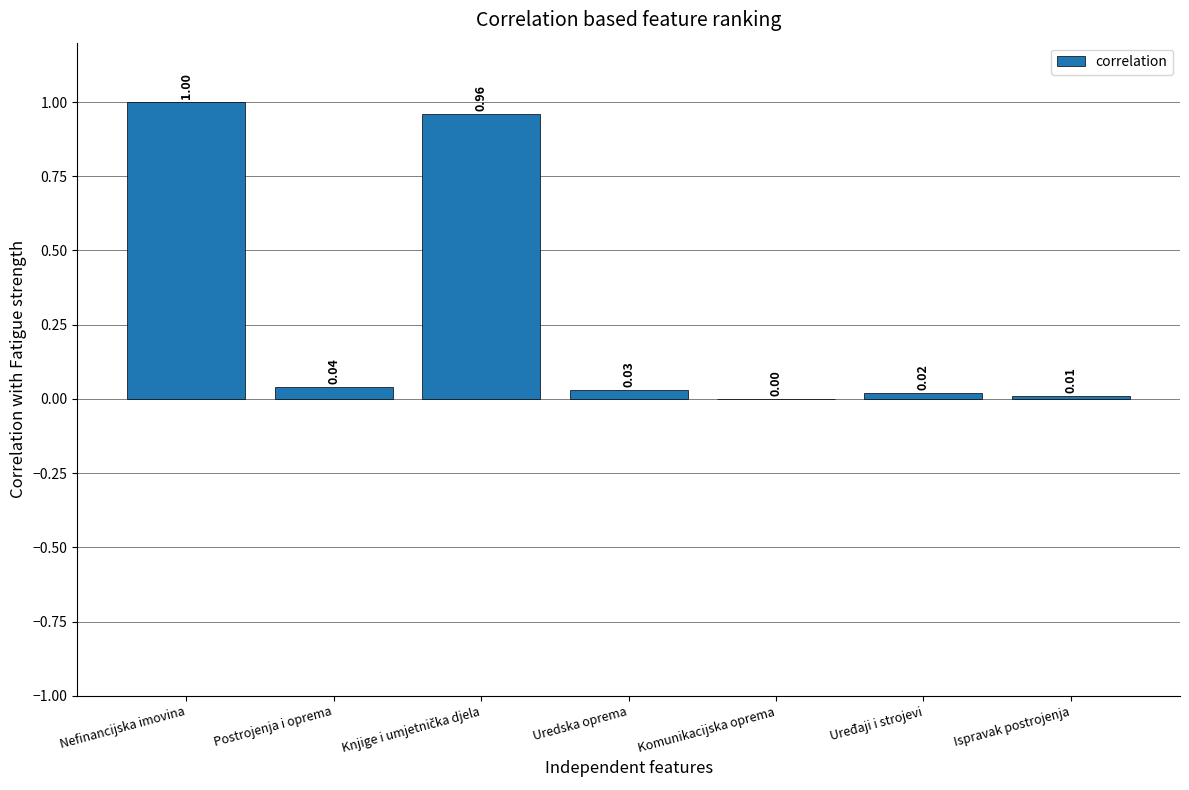

How many values are above zero?

6